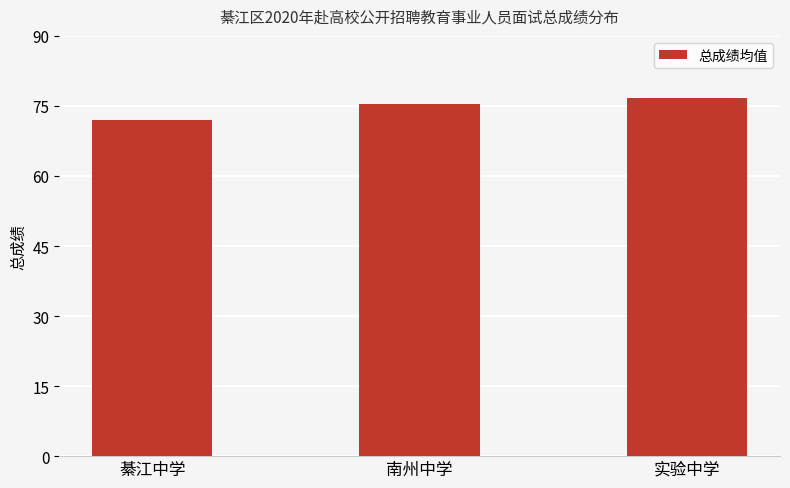

What is the value of the 1st bar from the left?

72.1